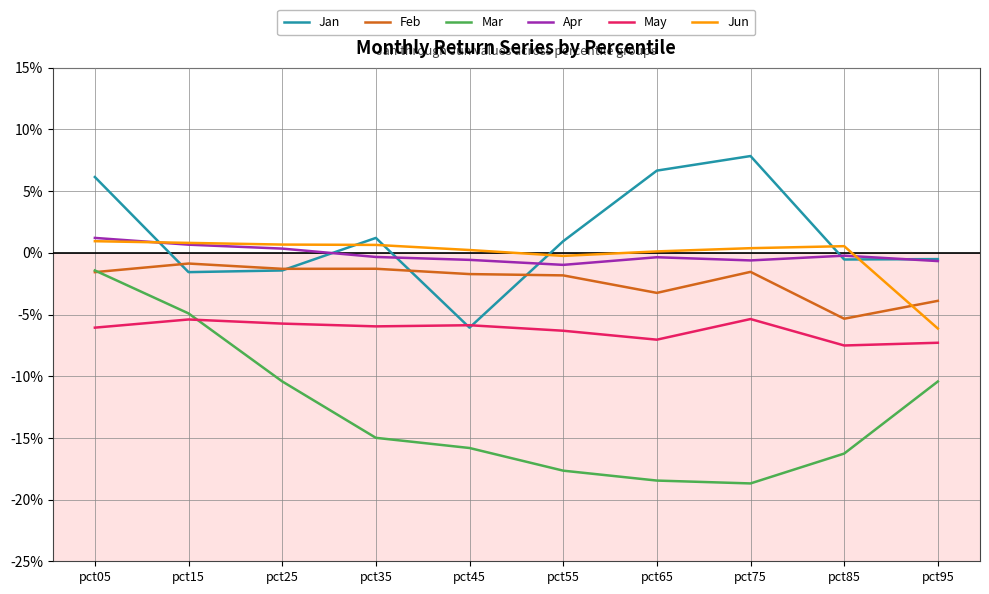

Is it true that Mar equals -0.0 at pct25?

False